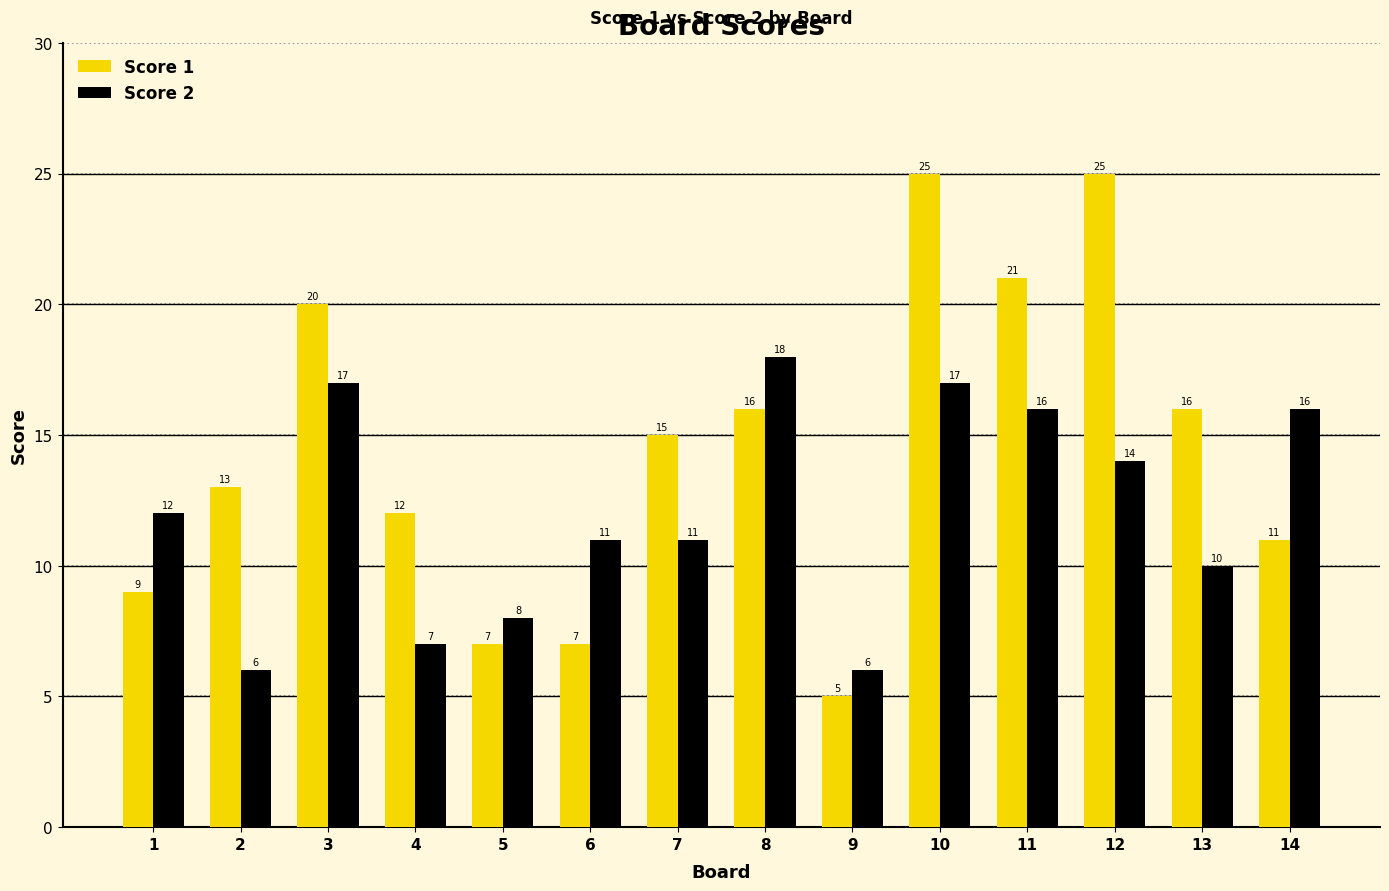

List the series in order of their peak value, highest first.

Score 1, Score 2